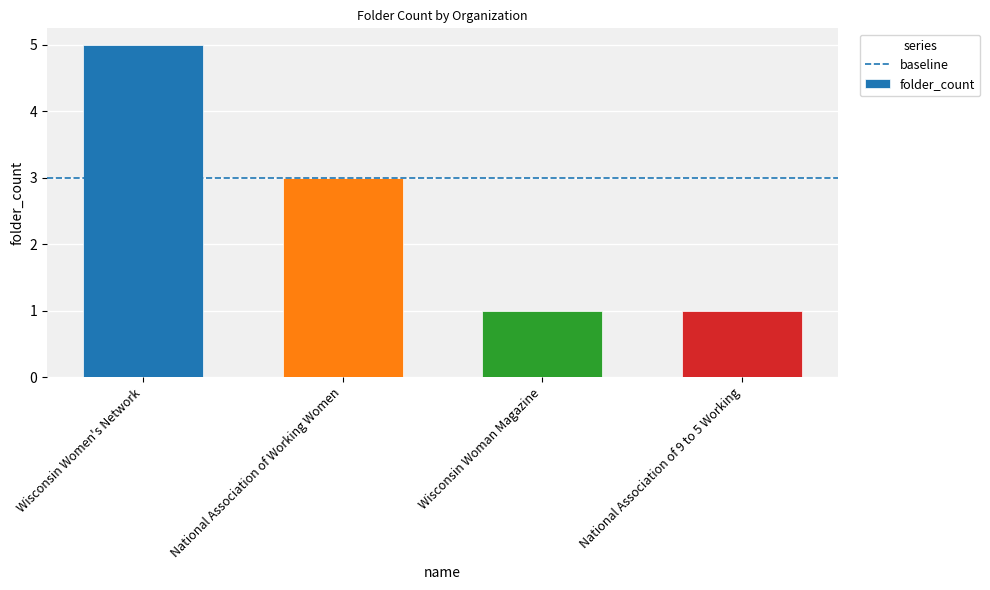

Is it true that the value at Wisconsin Woman Magazine is 1?

True